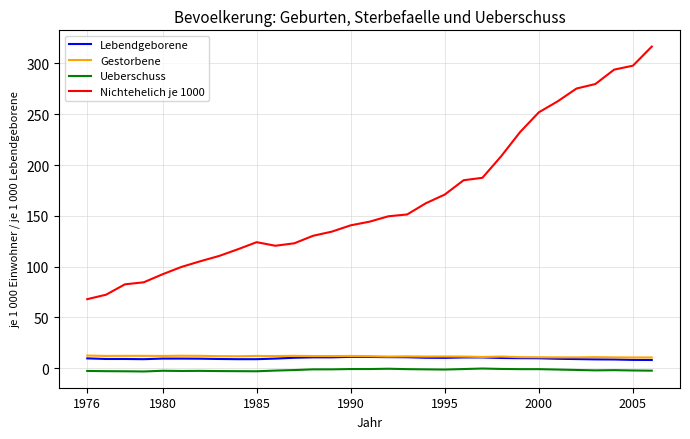

Which series has the widest spread of values?

Nichtehelich je 1000